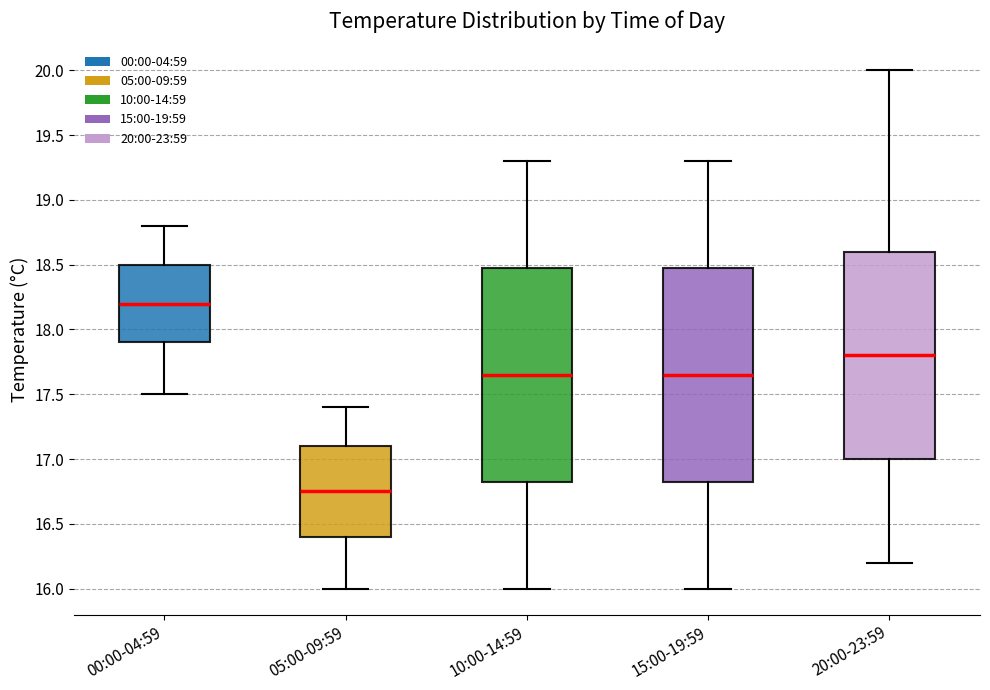

Where does the upper whisker of the box for 15:00-19:59 end on the y-axis? The values are not printed on the chart, so give them approximately, as read against the axis.

19.30